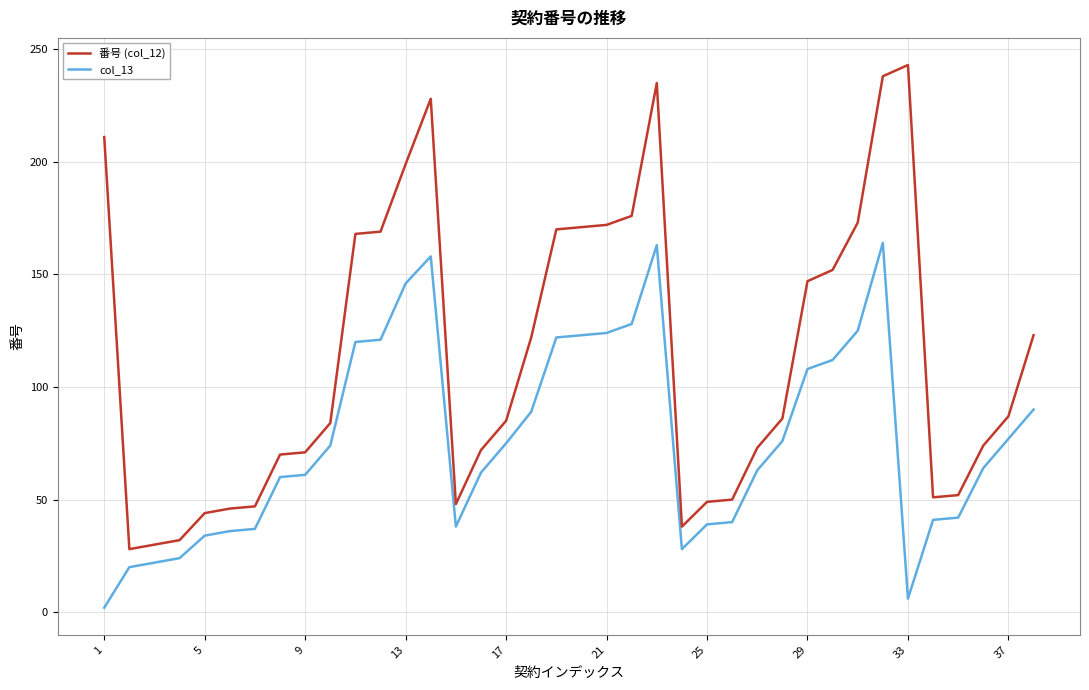

What are all the series names shown in the legend?

番号 (col_12), col_13